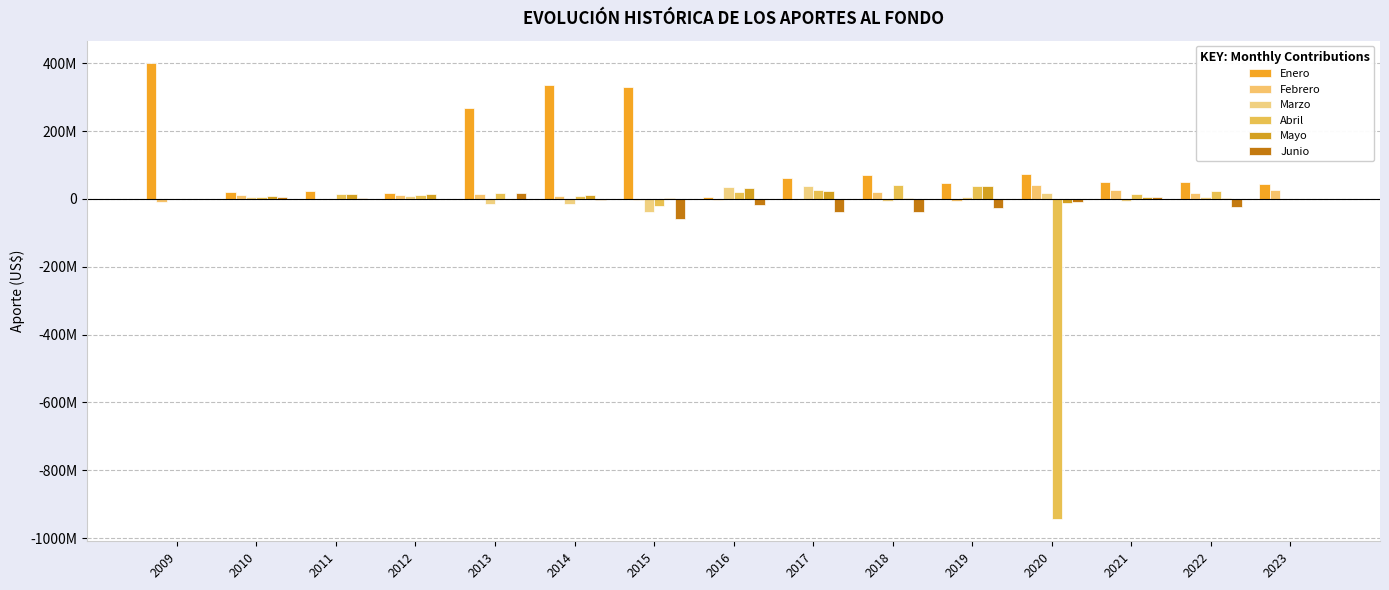

What is the sum of all Marzo values?

38878958.6